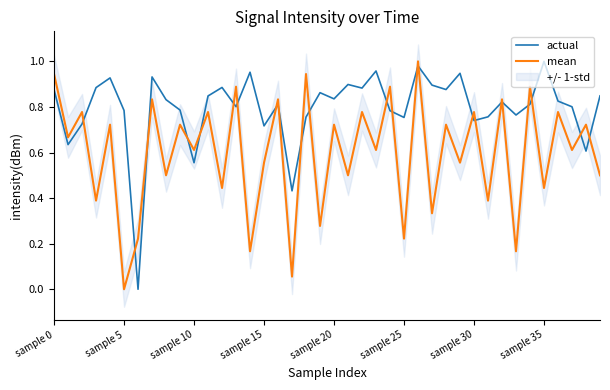

How many distinct data groups are displayed?

2